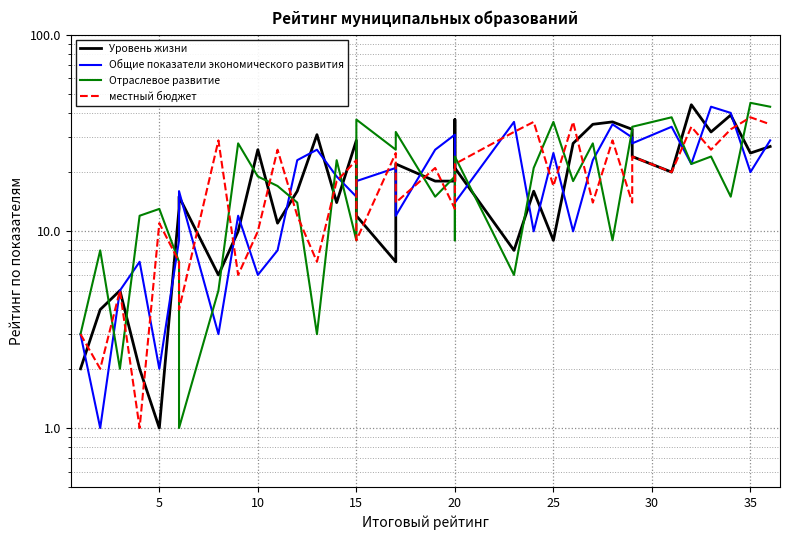

Read the местный бюджет value at 5, to the nearest 10.

10